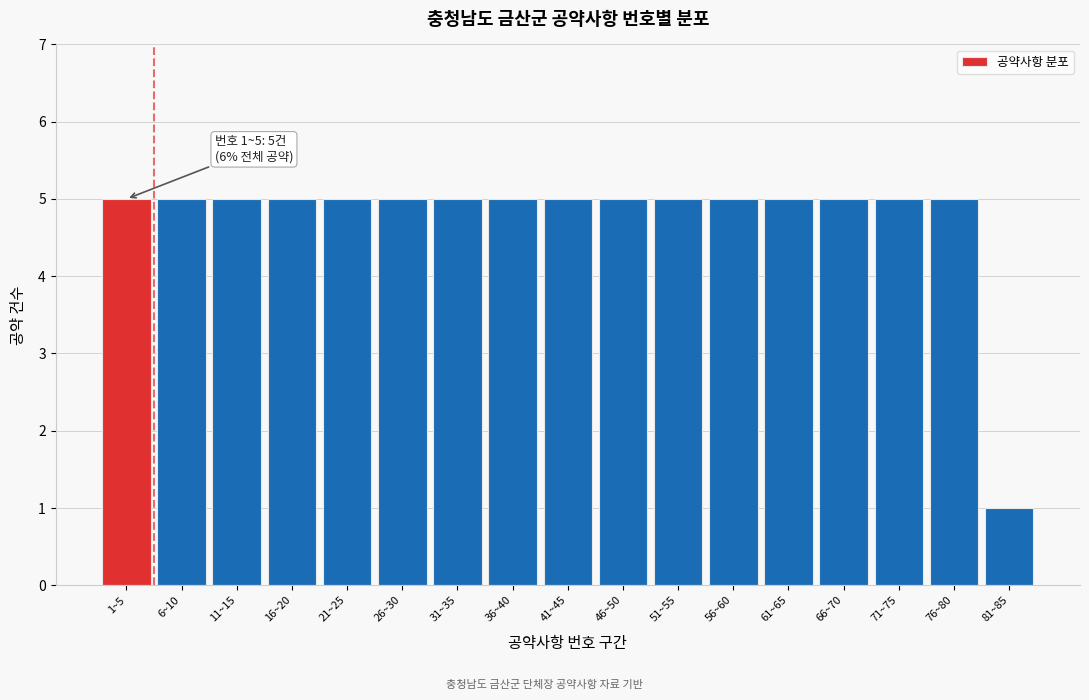

Reading left to right, list all the values displayed in this chart.

5	5	5	5	5	5	5	5	5	5	5	5	5	5	5	5	1